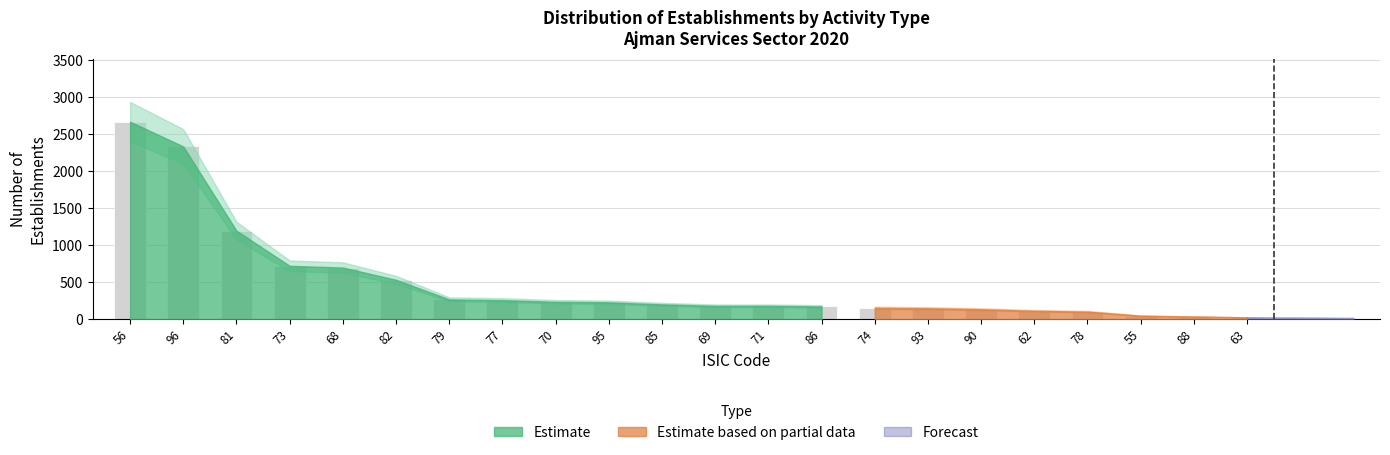

What is the maximum value shown in the chart?

2669